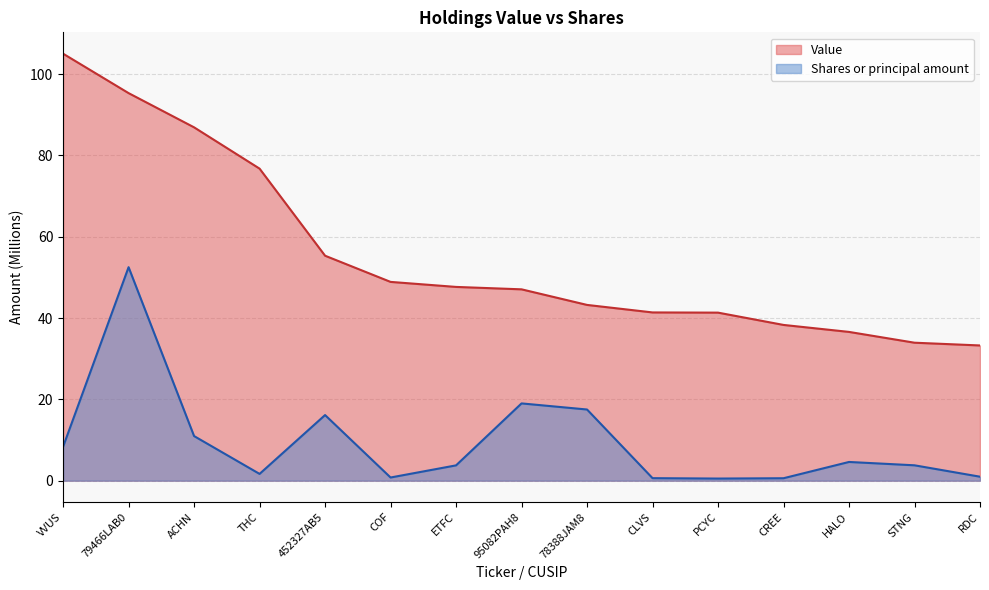

What are all the series names shown in the legend?

Value, Shares or principal amount